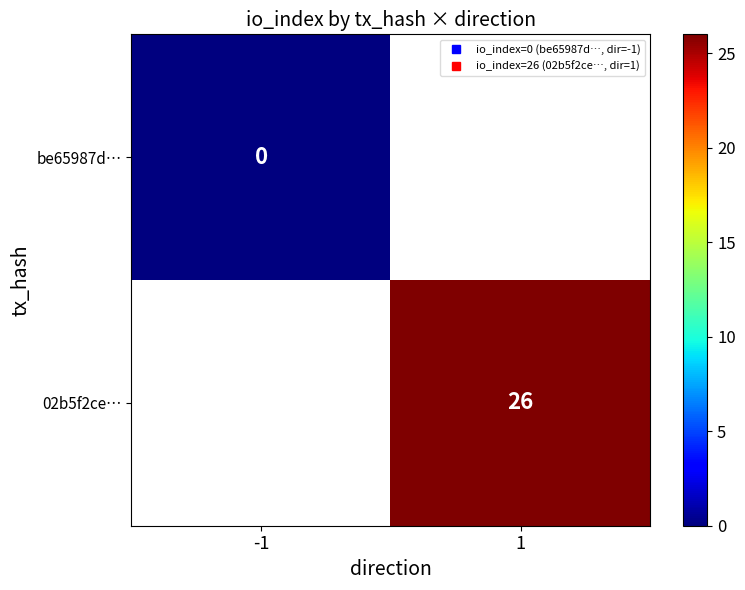

Is the value of 02b5f2ce… at 1 greater than the value of be65987d… at 1?

No